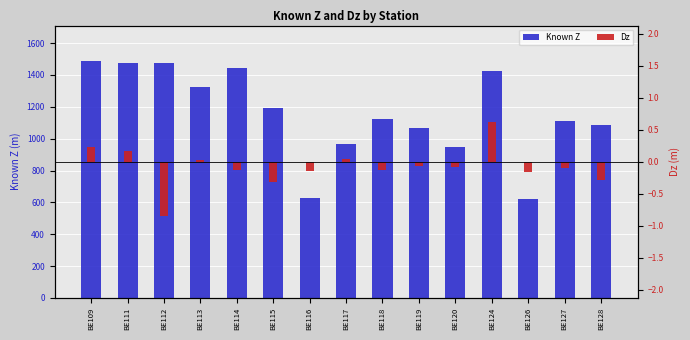

What is the value of the Known Z bar at the 8th from the left?

965.8